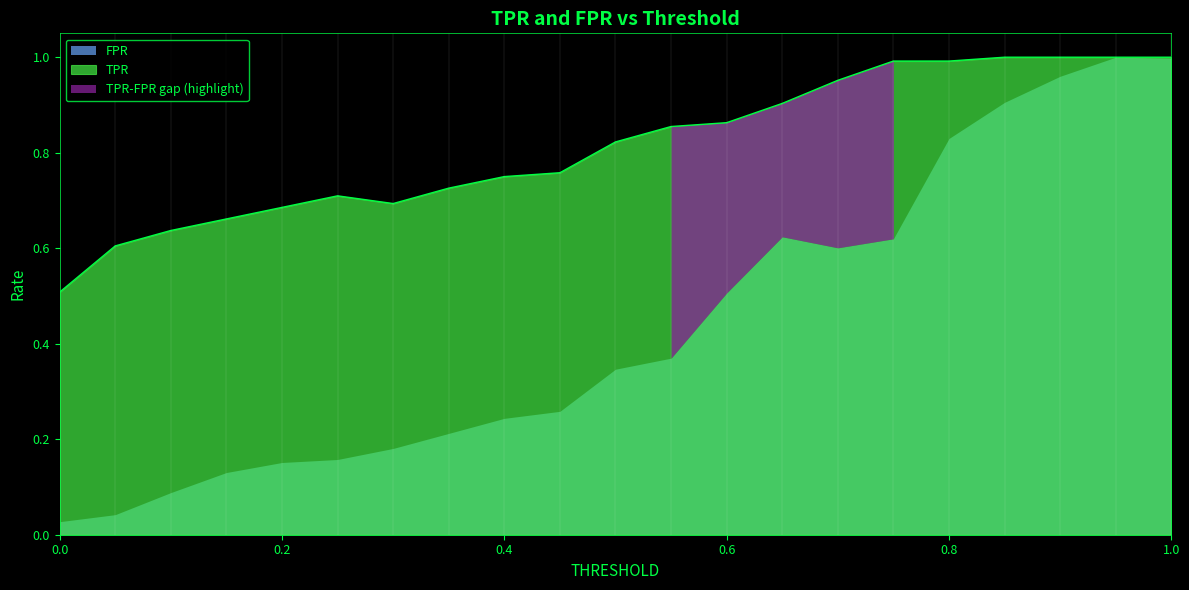

What is the sum of the values at 0.6 and 0.9?

1.9